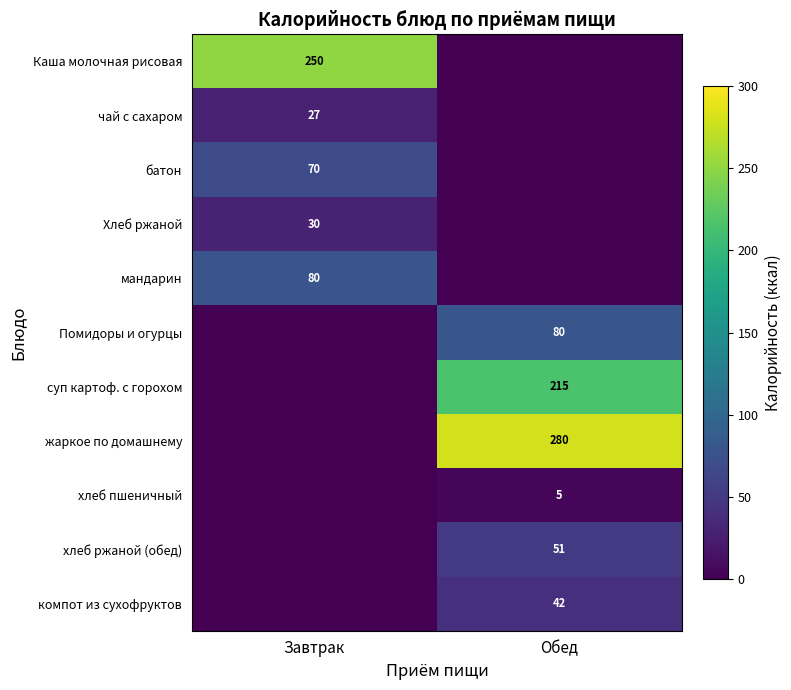

Which label corresponds to the largest value in the chart?

Обед